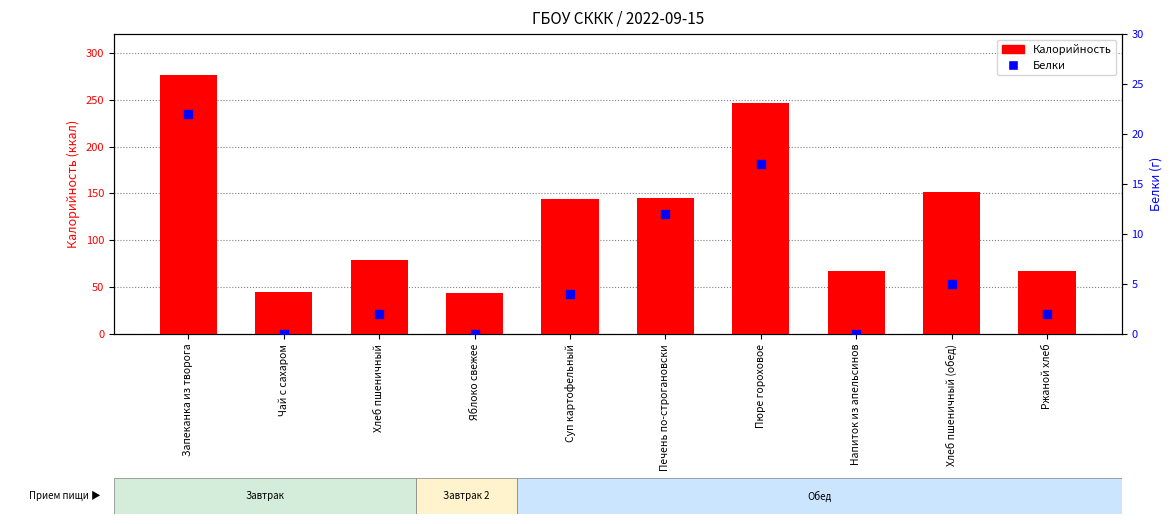

At which category is the sum across all series the highest?

Запеканка из творога